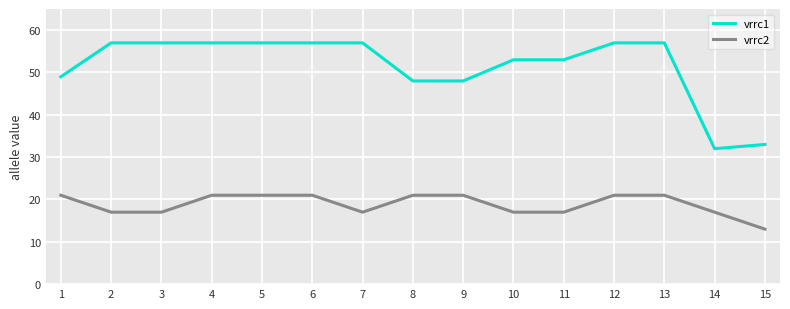

What is the approximate value of vrrc1 at 1, to the nearest 10?

50